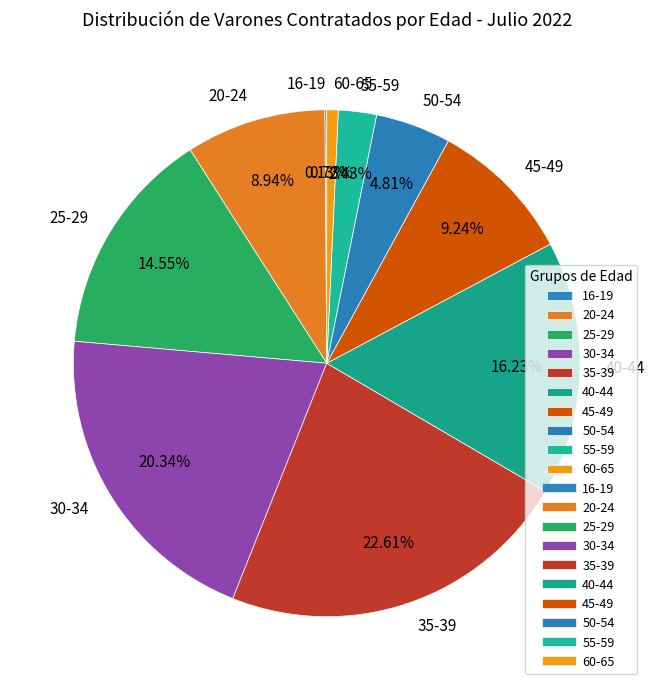

Is the sum of 55-59 and 45-49 greater than half?

No